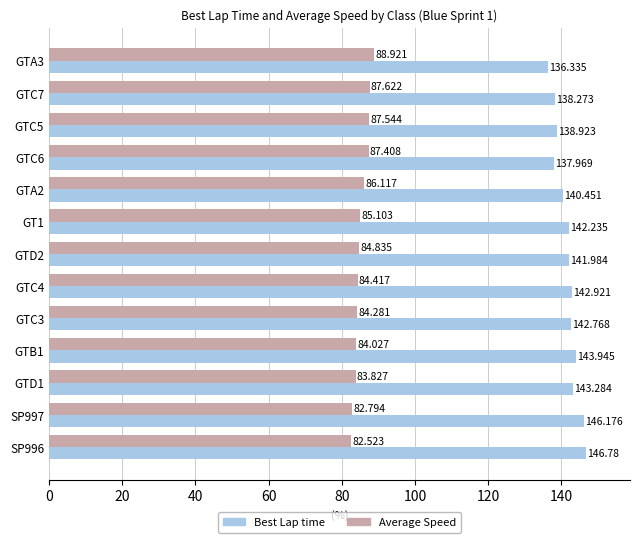

At which label is Best Lap time closest to 141?

GTA2